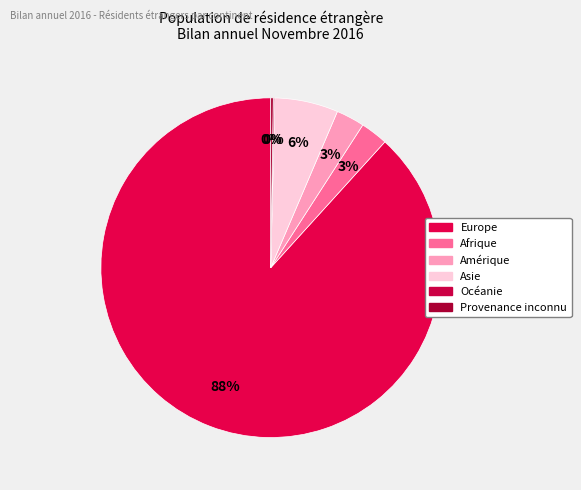

Combined, do Europe and Amérique account for over 50%?

Yes